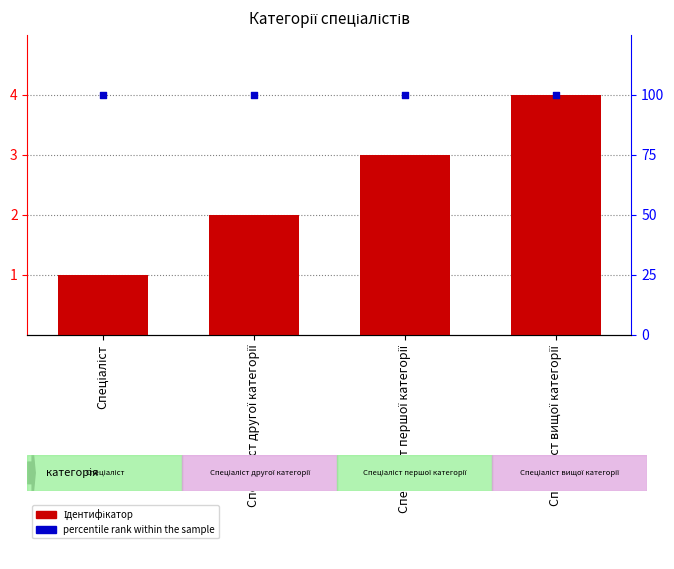

At which category is the sum across all series the highest?

Спеціаліст вищої категорії